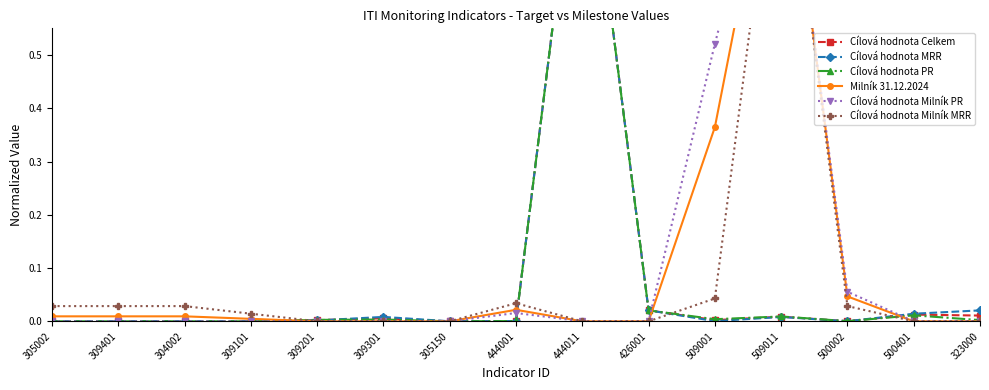

How many categories are shown in the chart?

15